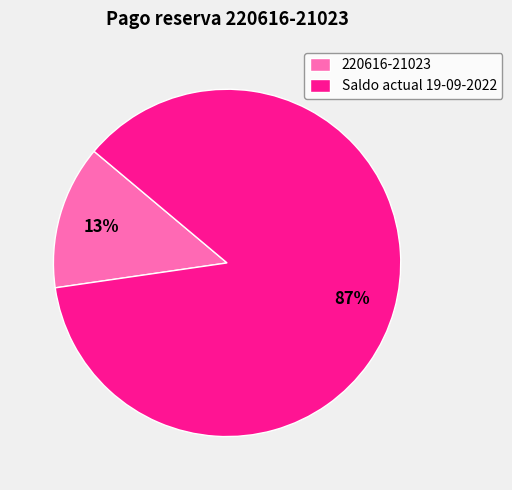

True or false: Saldo actual 19-09-2022 accounts for 87% of the total.

True